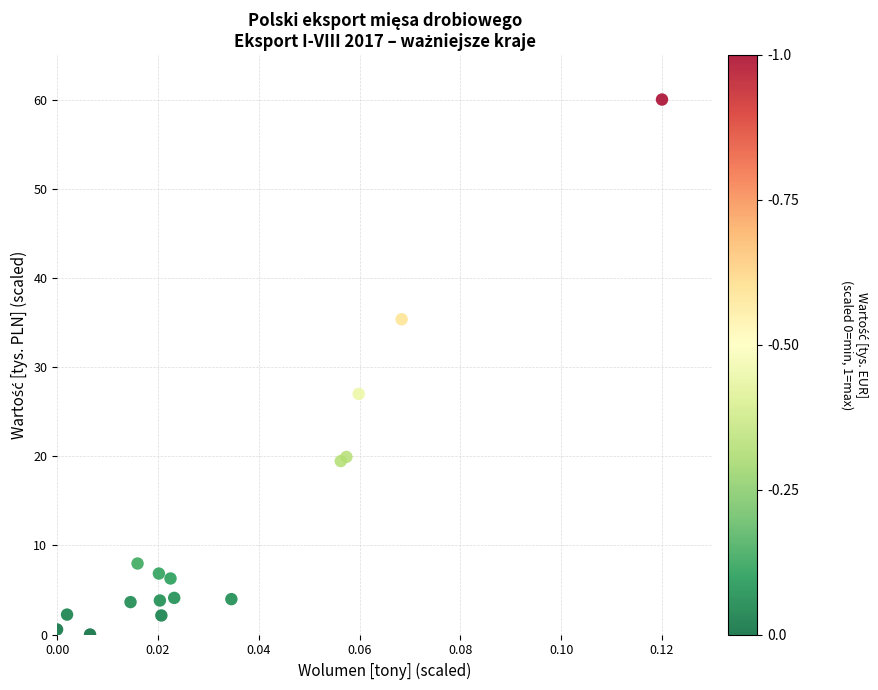

What Y value in the scatter plot is closest to 30?

27.0